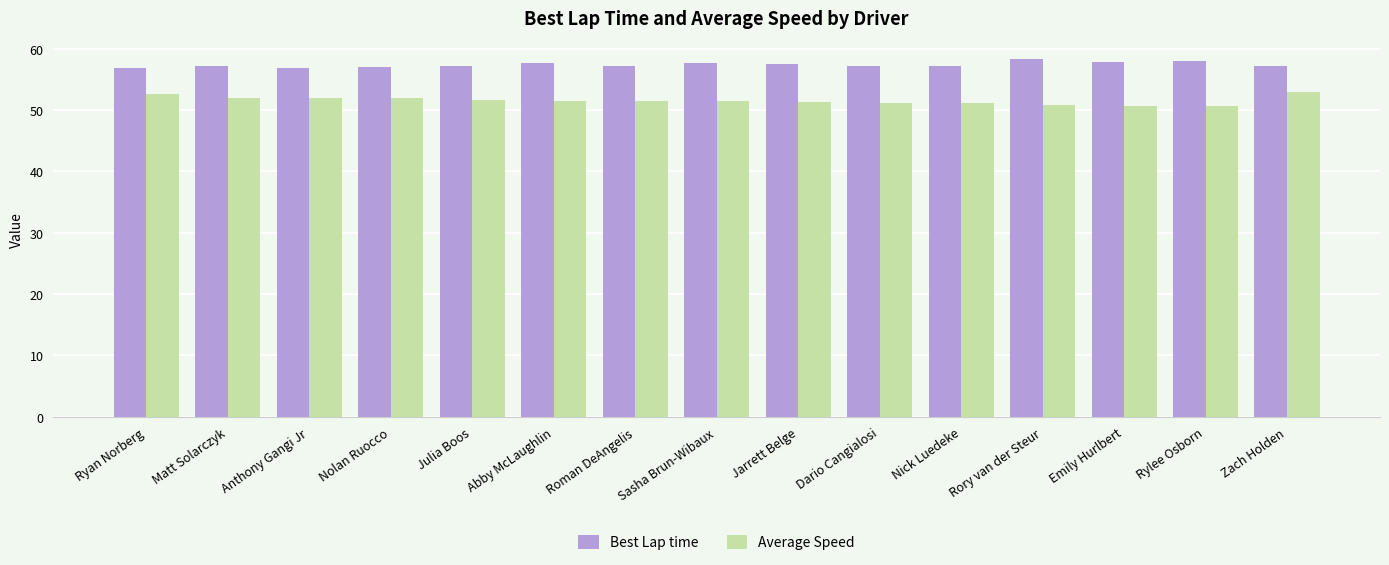

What is the approximate value of Average Speed at Julia Boos?

51.7